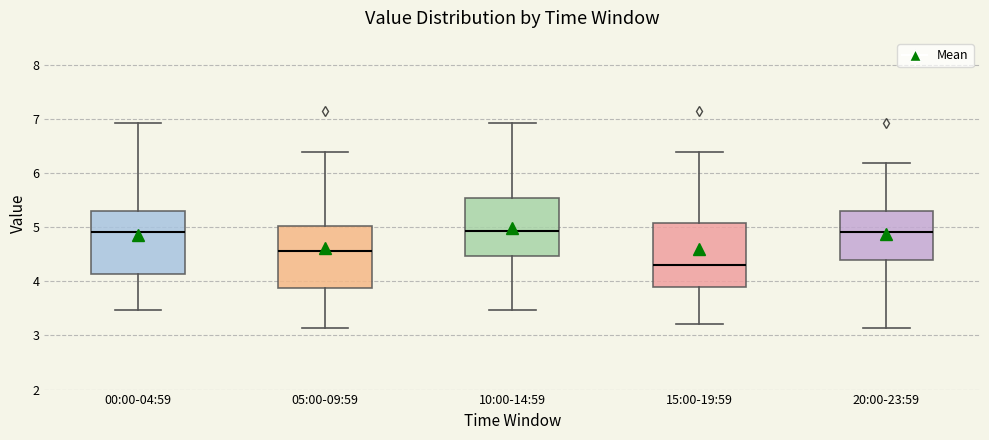

Reading left to right, read every box against the y-axis: the position of its median line, the range the box covers, and the ends of its whiskers. The values are not printed on the chart, so give them approximately, as read against the axis.

00:00-04:59: median 4.9, box 4.1 to 5.3, whiskers 3.5 to 6.9
05:00-09:59: median 4.6, box 3.9 to 5.0, whiskers 3.1 to 6.4
10:00-14:59: median 4.9, box 4.5 to 5.5, whiskers 3.5 to 6.9
15:00-19:59: median 4.3, box 3.9 to 5.1, whiskers 3.2 to 6.4
20:00-23:59: median 4.9, box 4.4 to 5.3, whiskers 3.1 to 6.2